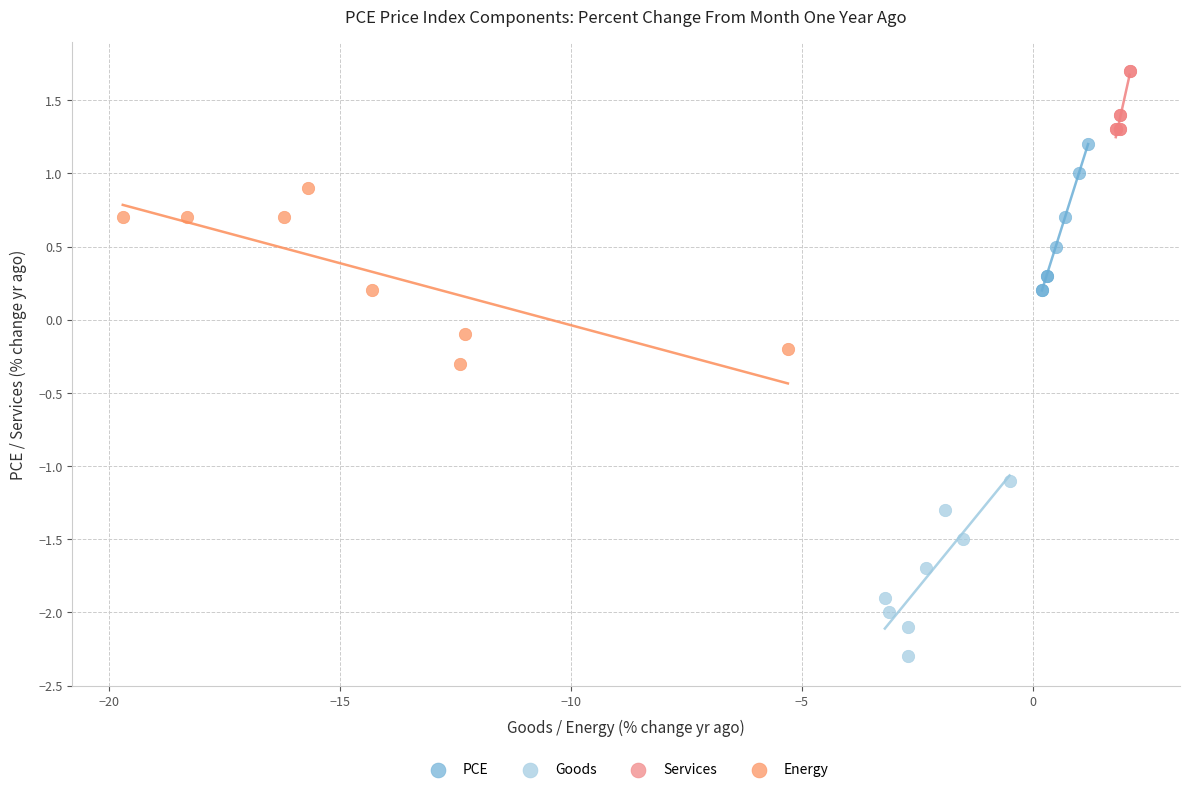

Which series reaches the maximum Y coordinate?

Services